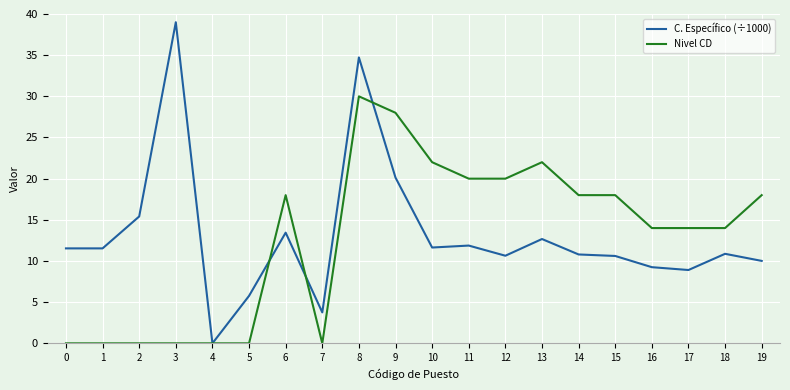

At which category does the chart reach its peak across all series?

3